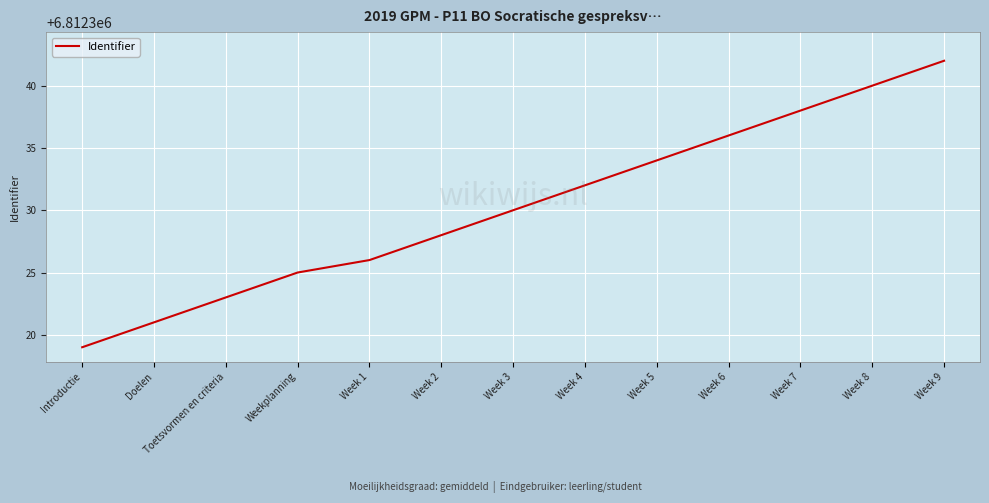

The chart shows a value of 6812323 at Toetsvormen en criteria. True or false?

True